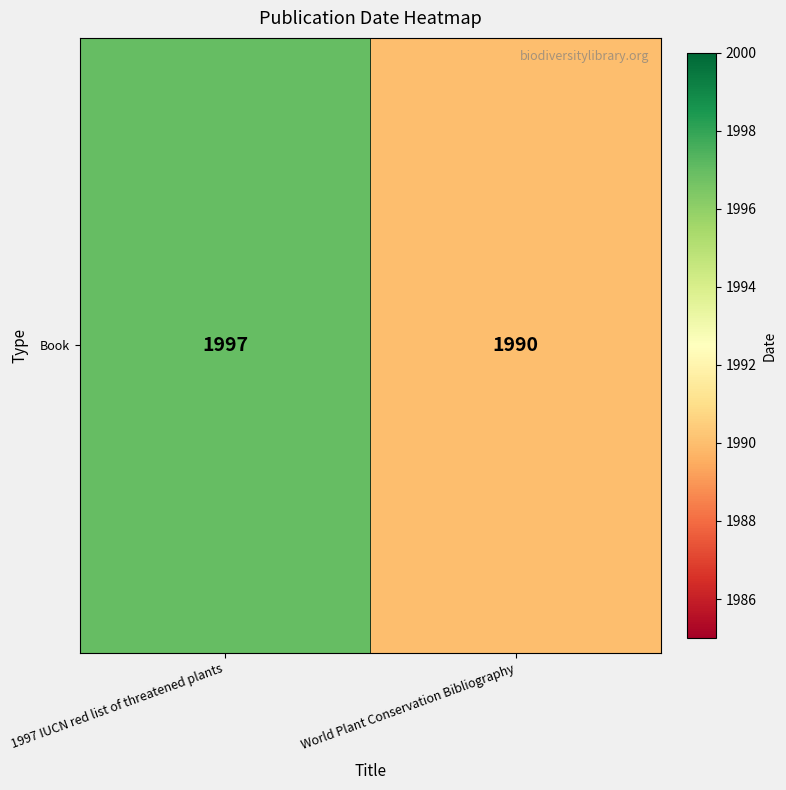

Is it true that the value at World Plant Conservation Bibliography is 3460?

False